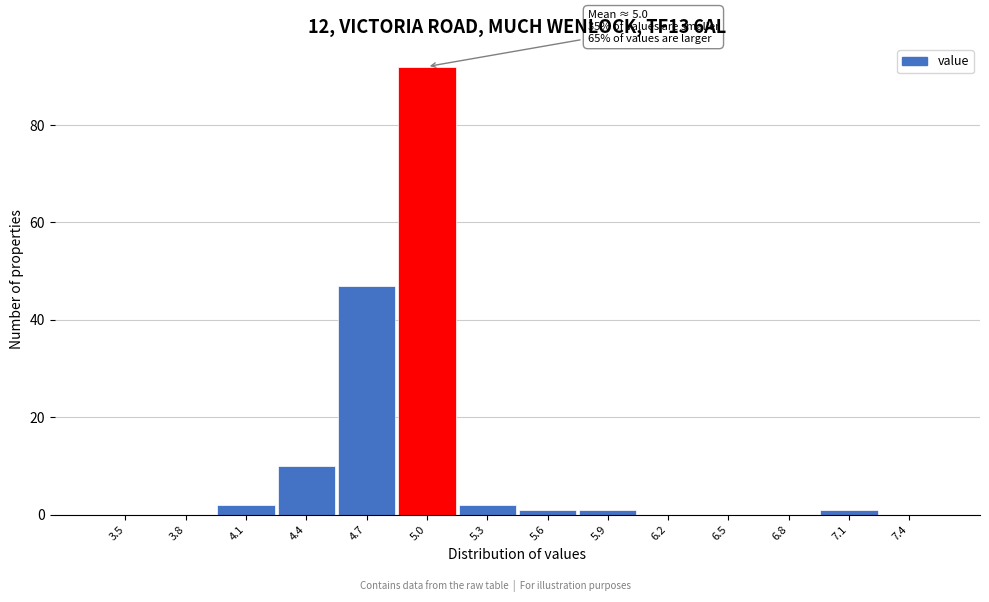

Reading right to left, extract all data points from this chart.

7.4=0	7.1=1	6.8=0	6.5=0	6.2=0	5.9=1	5.6=1	5.3=2	5.0=92	4.7=47	4.4=10	4.1=2	3.8=0	3.5=0